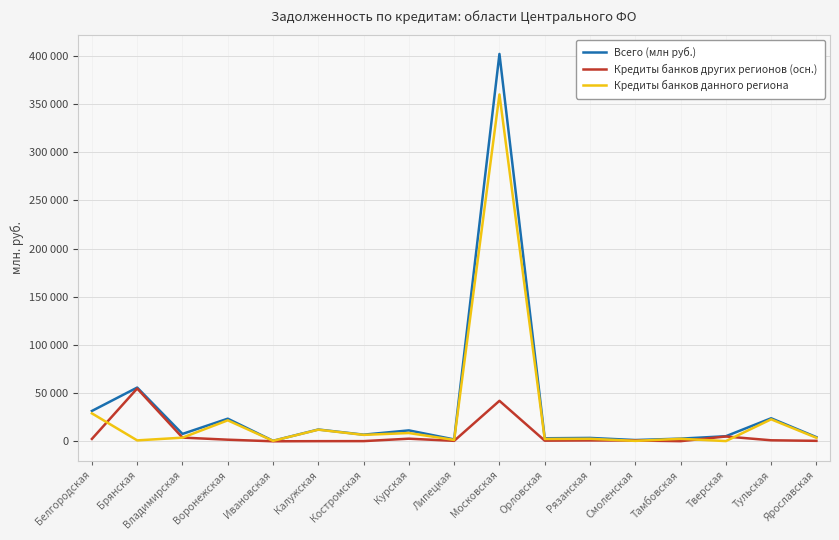

Does the chart have visible grid lines?

Yes